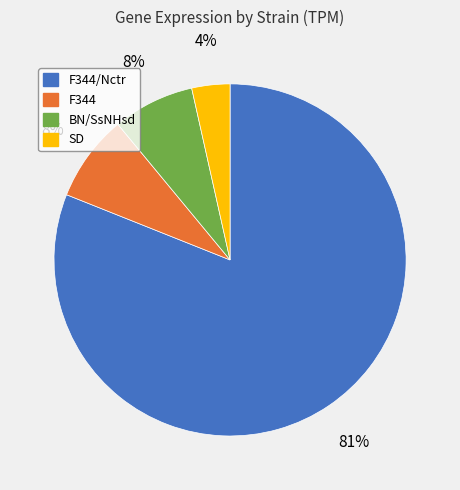

To the nearest percent, what portion does F344 represent?

8%